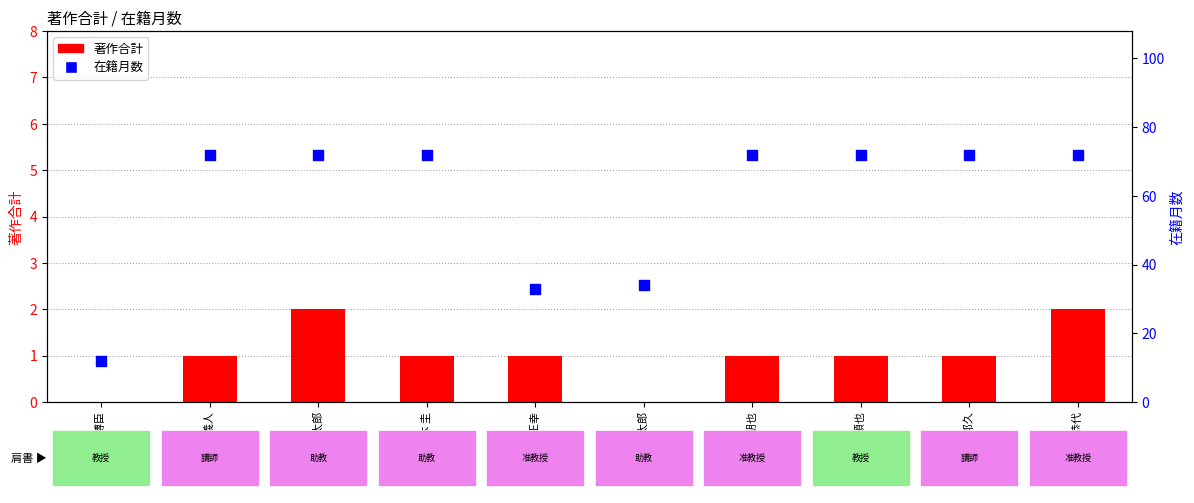

Which series contains the lowest Y value?

著作合計